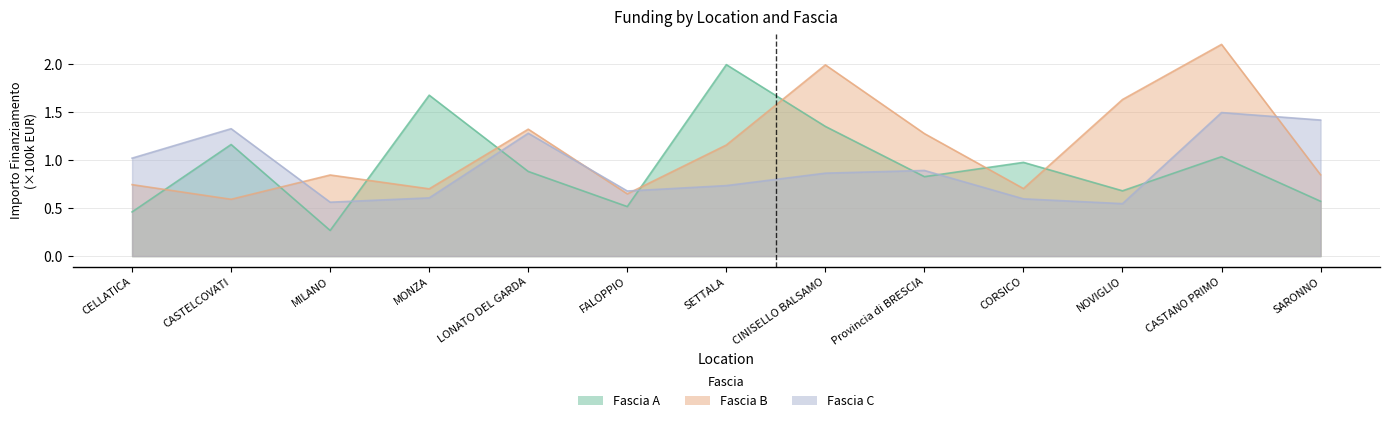

What is the difference between the maximum and minimum values in the Fascia B series?

1.6